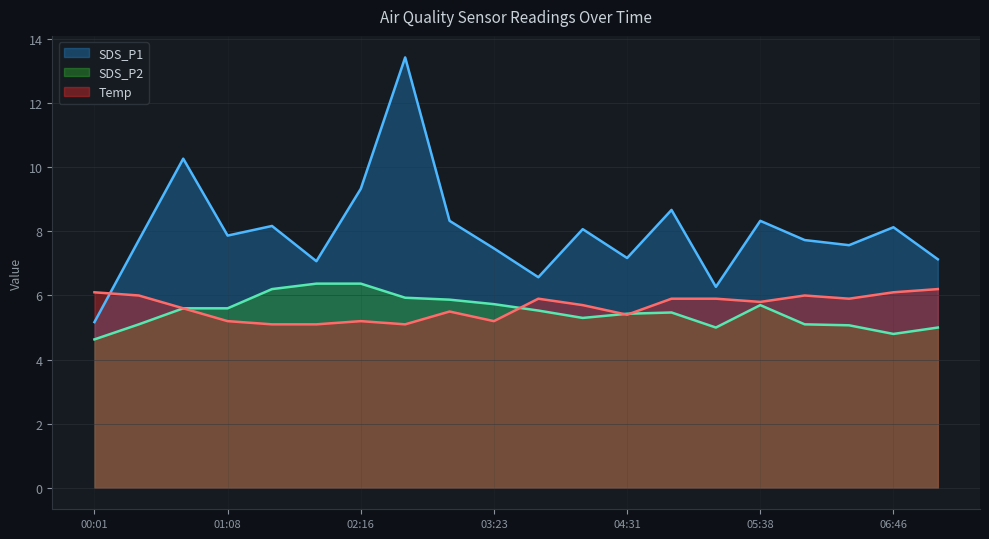

In Temp, how many points are lower than both neighbors (excluding endpoints)?

5